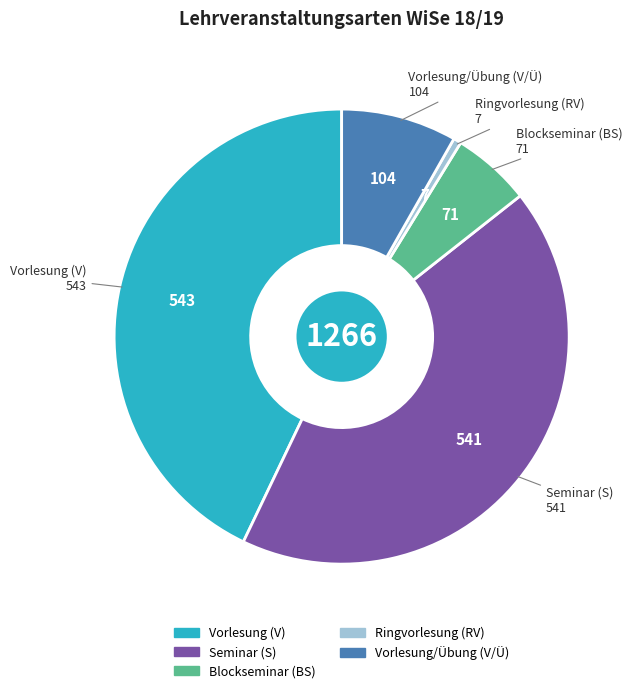

Does Vorlesung/Übung (V/Ü) account for over 50% of the chart?

No